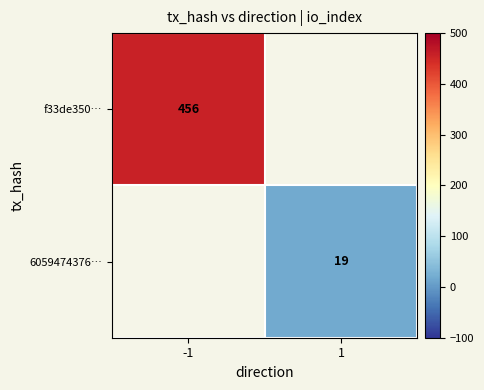

How many series are shown in this chart?

2